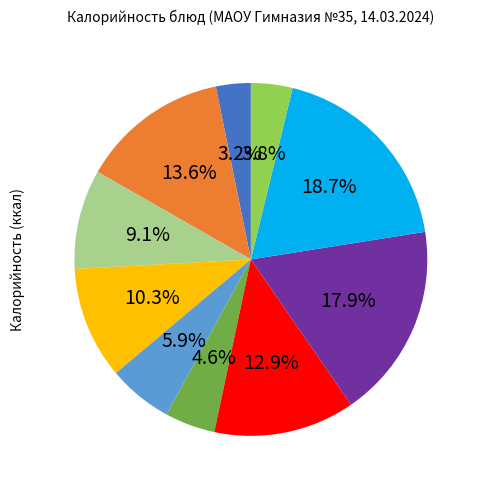

Is there a majority slice in this chart?

No